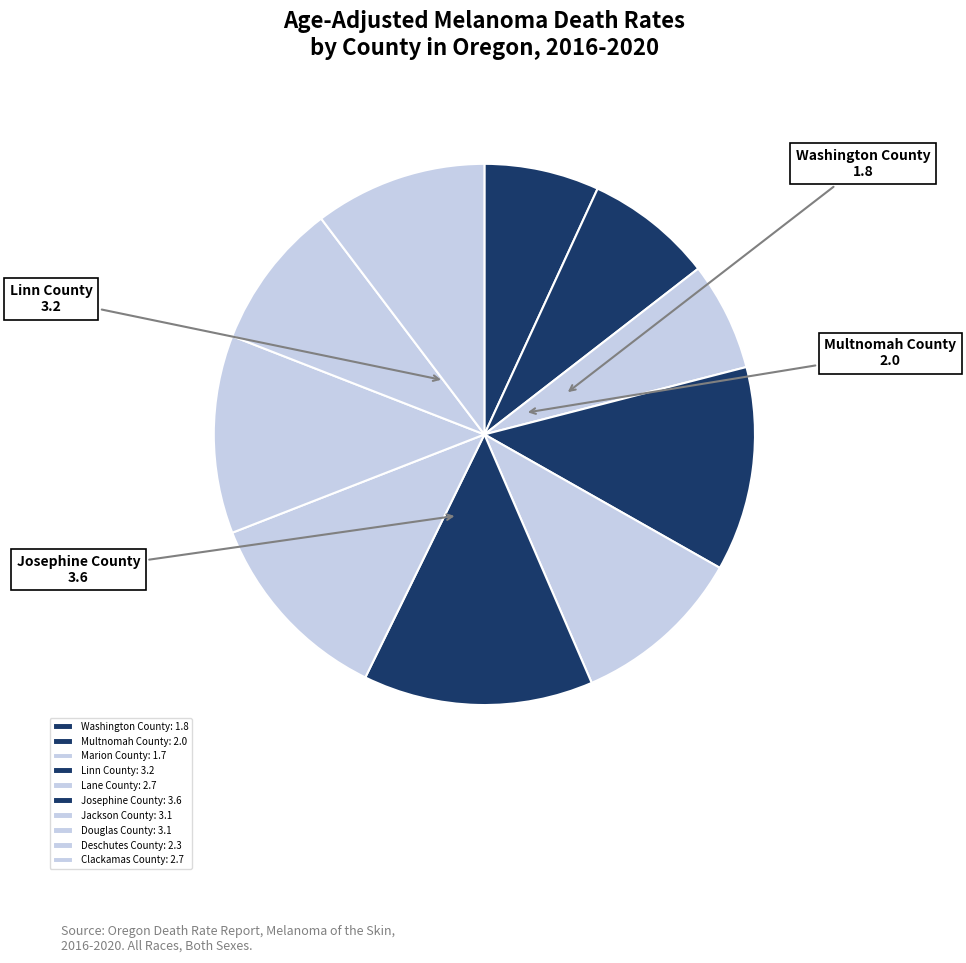

To the nearest percent, what percentage of the pie is Washington County?

7%